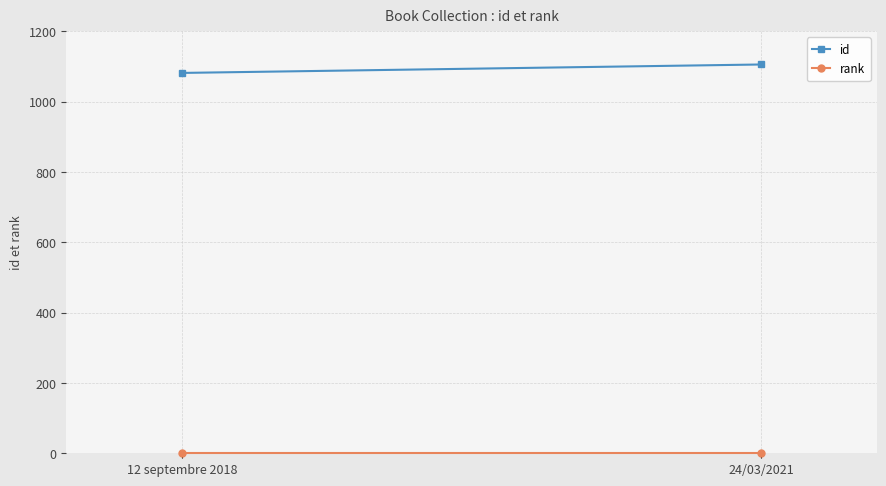

The value of rank at 24/03/2021 is 2. True or false?

False